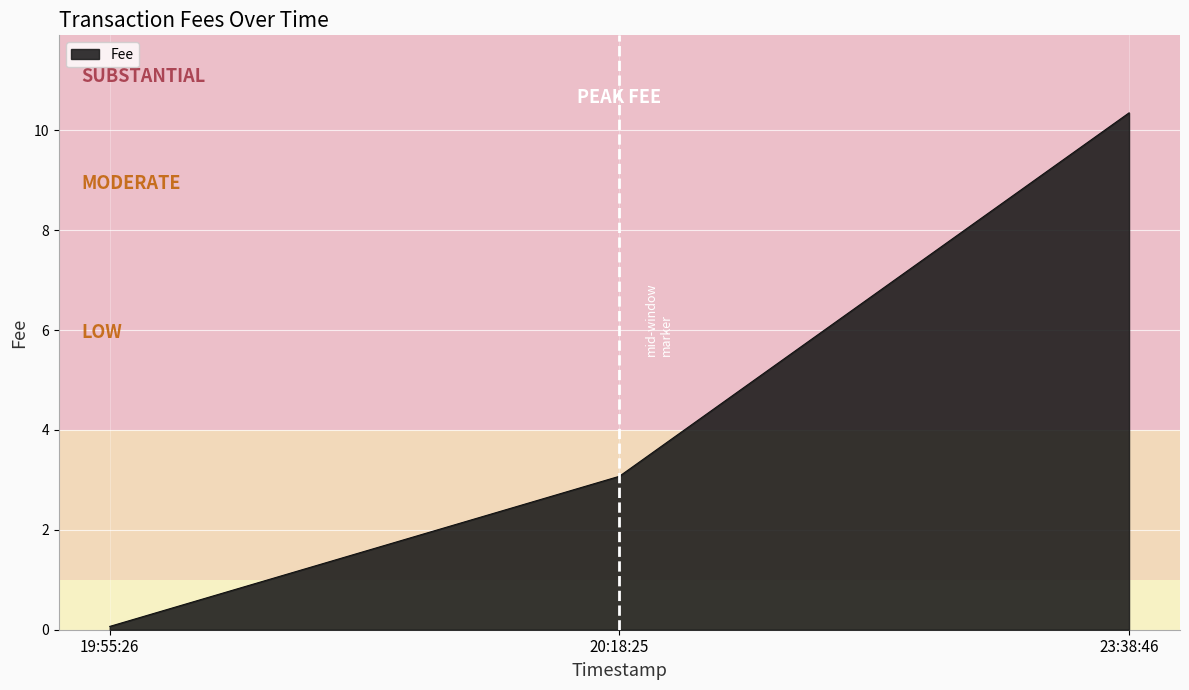

What is the difference between the maximum and minimum values?

10.3